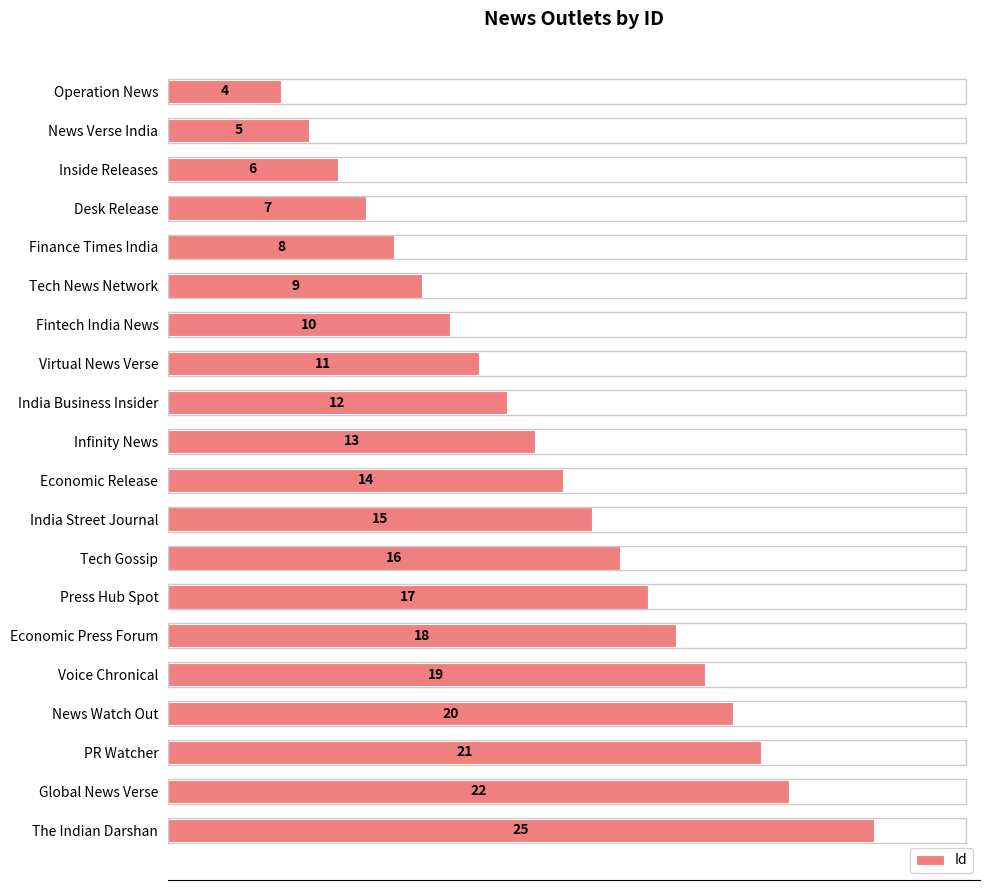

The value at News Verse India is 5. True or false?

True